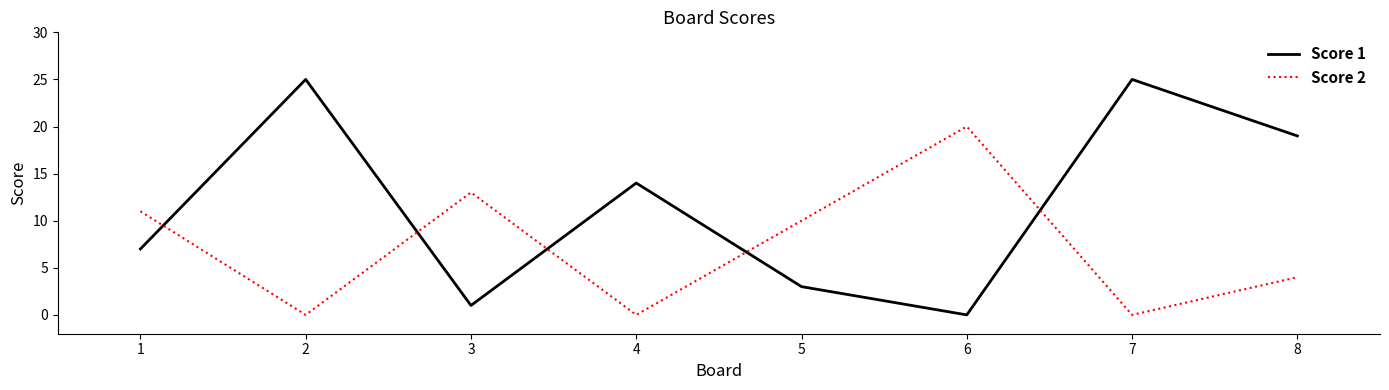

Is it true that Score 1 equals 0 at 6?

True